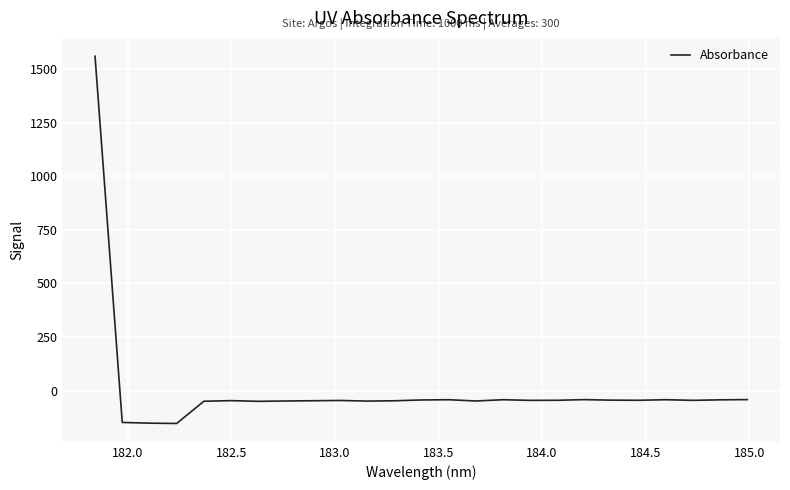

What is the difference between the maximum and minimum values?

1713.0